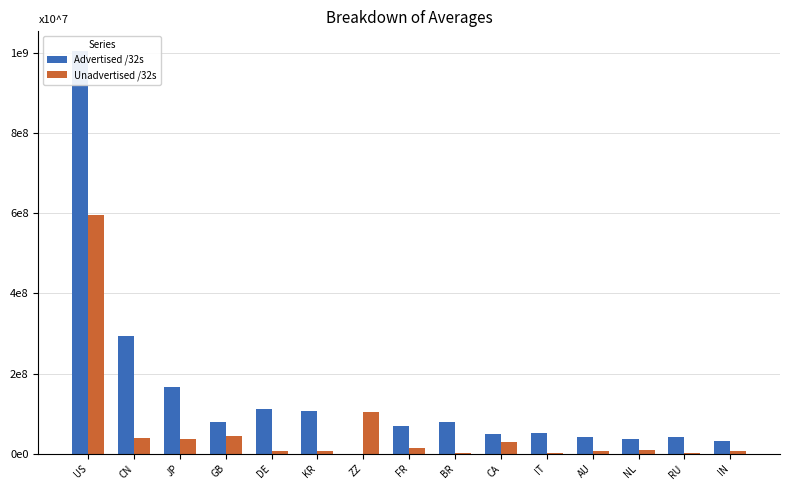

Rank the series by their average value, from highest to lowest.

Advertised /32s, Unadvertised /32s